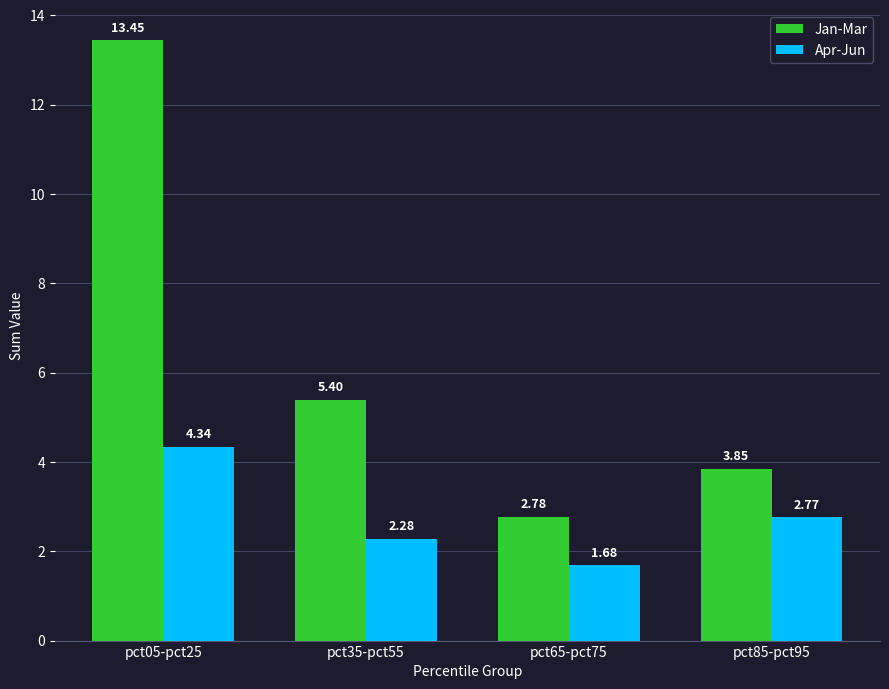

What is the greatest value displayed?

13.4